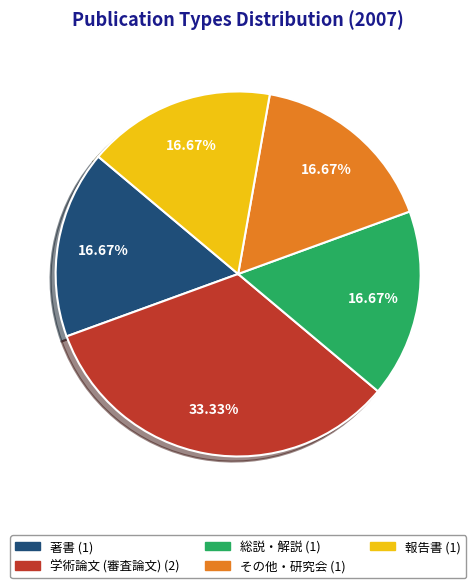

What is the largest slice in the pie chart?

学術論文 (審査論文)